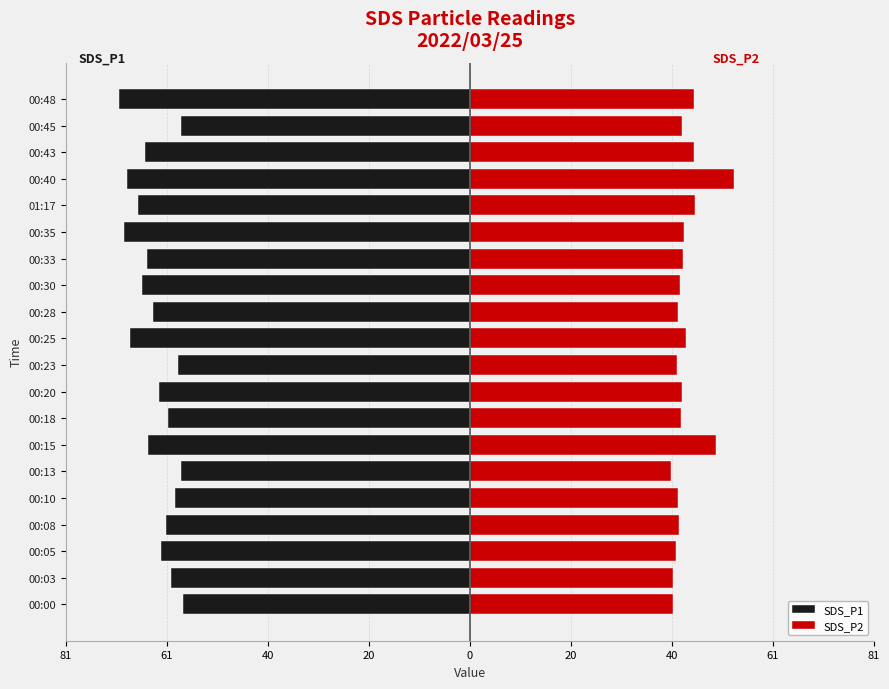

The value of SDS_P1 at 00:03 is -60.7. True or false?

True